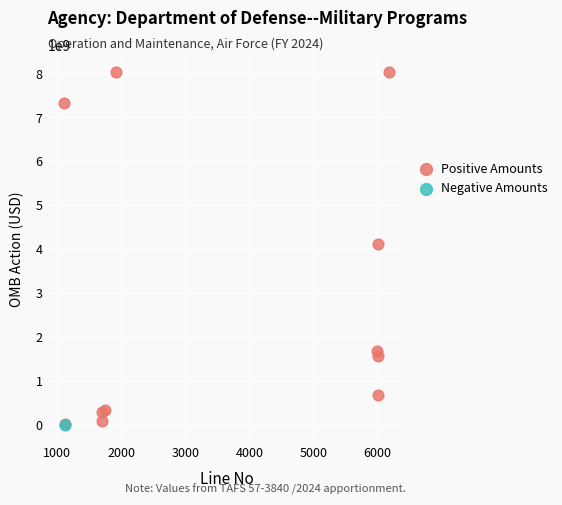

What are all the series names shown in the legend?

Positive Amounts, Negative Amounts